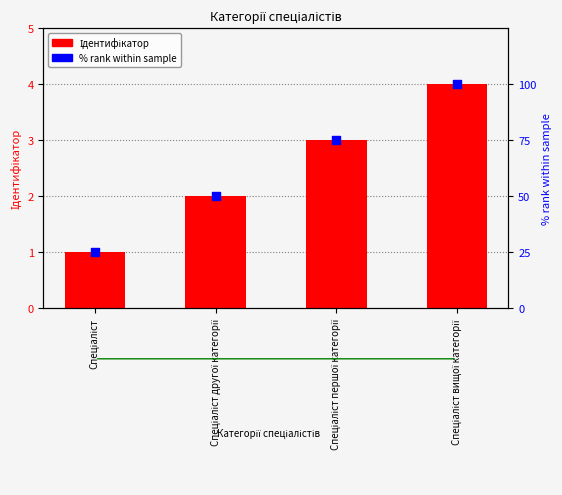

What are all the series names shown in the legend?

Ідентифікатор, % rank within sample